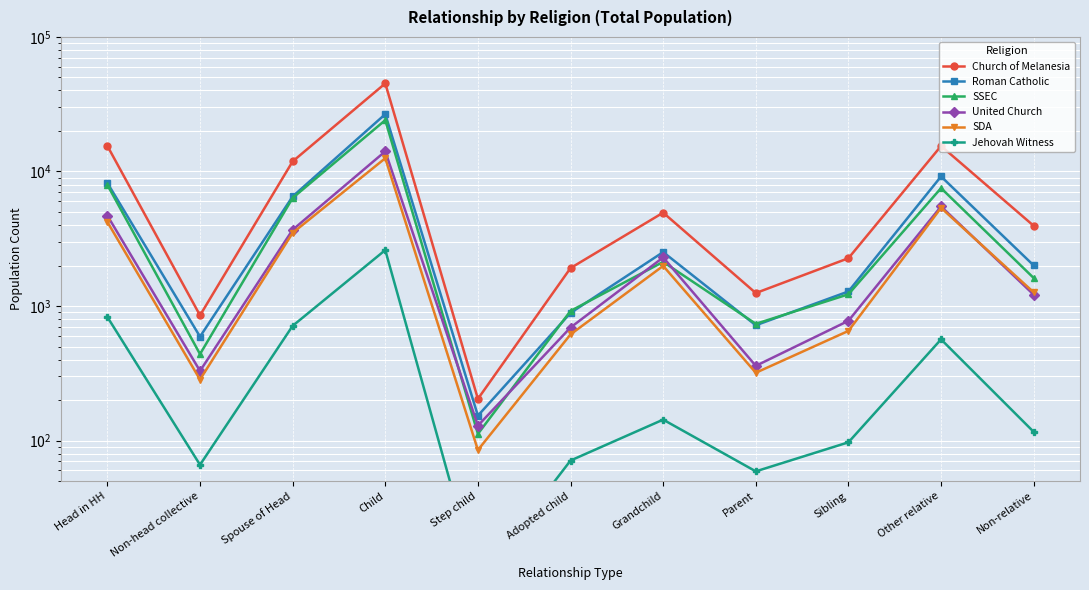

Reading left to right, extract all data points from this chart.

Church of Melanesia: Head in HH=15482	Non-head collective=852	Spouse of Head=11877	Child=45146	Step child=204	Adopted child=1914	Grandchild=4942	Parent=1248	Sibling=2266	Other relative=15467	Non-relative=3946
Roman Catholic: Head in HH=8216	Non-head collective=592	Spouse of Head=6521	Child=26669	Step child=153	Adopted child=888	Grandchild=2517	Parent=719	Sibling=1283	Other relative=9183	Non-relative=2002
SSEC: Head in HH=7945	Non-head collective=439	Spouse of Head=6355	Child=24072	Step child=112	Adopted child=919	Grandchild=2128	Parent=737	Sibling=1222	Other relative=7522	Non-relative=1615
United Church: Head in HH=4696	Non-head collective=329	Spouse of Head=3685	Child=14112	Step child=129	Adopted child=692	Grandchild=2297	Parent=359	Sibling=776	Other relative=5497	Non-relative=1214
SDA: Head in HH=4216	Non-head collective=284	Spouse of Head=3495	Child=12543	Step child=85	Adopted child=615	Grandchild=1987	Parent=319	Sibling=653	Other relative=5365	Non-relative=1263
Jehovah Witness: Head in HH=828	Non-head collective=66	Spouse of Head=712	Child=2604	Step child=9	Adopted child=71	Grandchild=143	Parent=59	Sibling=97	Other relative=565	Non-relative=116